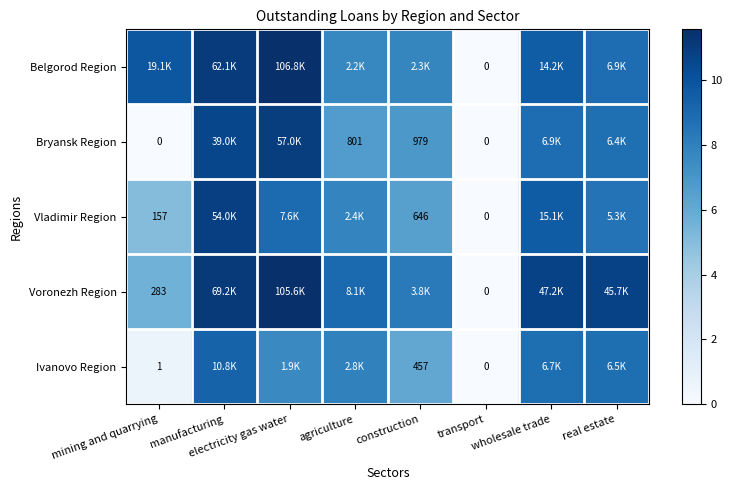

True or false: Voronezh Region has a value of 3.0 at electricity gas water.

False